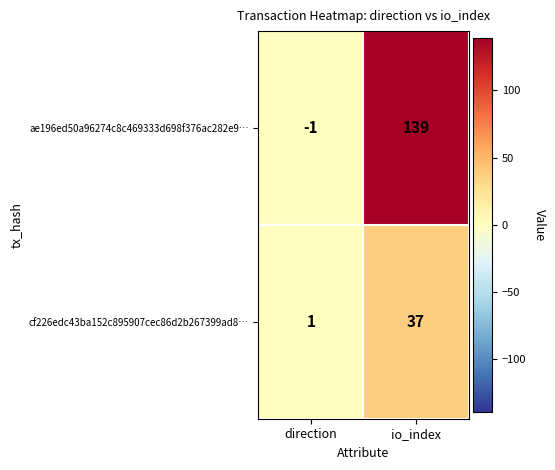

Reading right to left, what are all the values shown in this chart?

ae196ed50a96274c8c469333d698f376ac282e9…: io_index=139	direction=-1
cf226edc43ba152c895907cec86d2b267399ad8…: io_index=37	direction=1